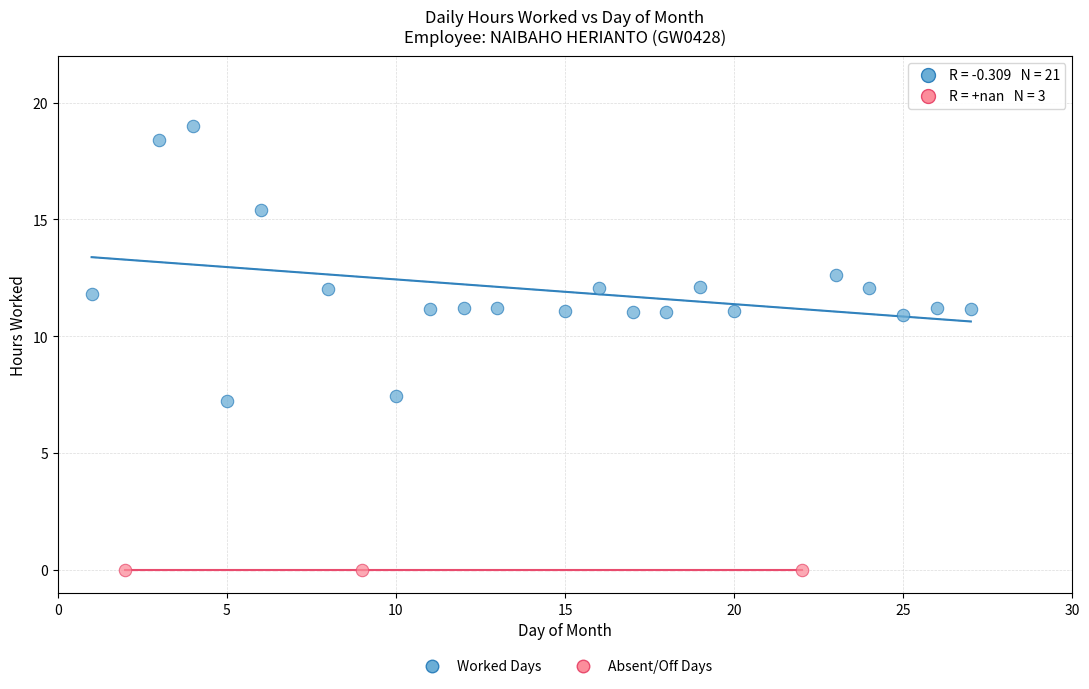

Which series reaches the minimum Y coordinate?

Absent/Off Days